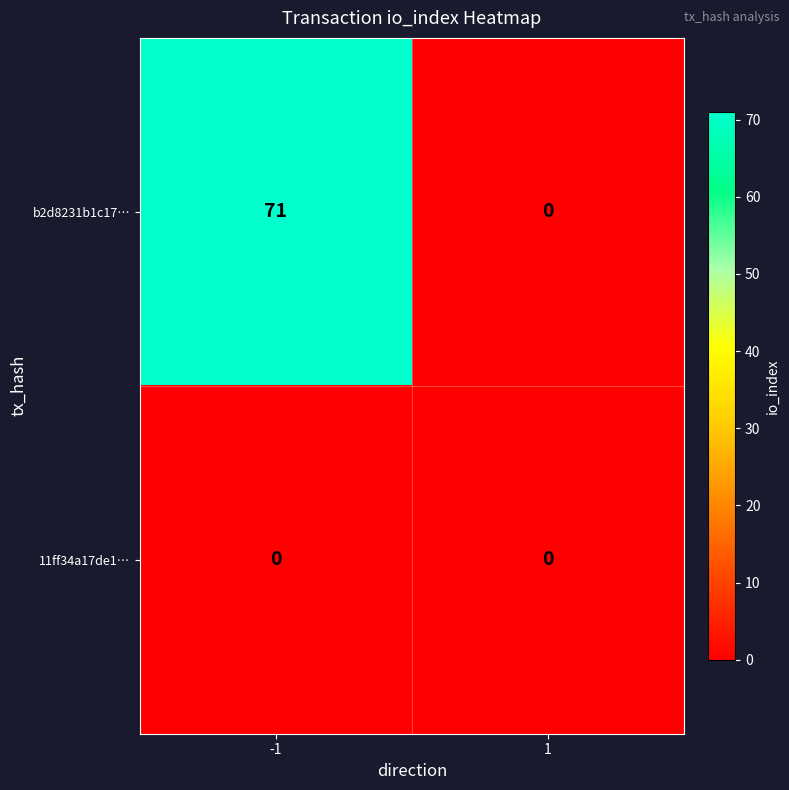

How many series are shown in this chart?

2